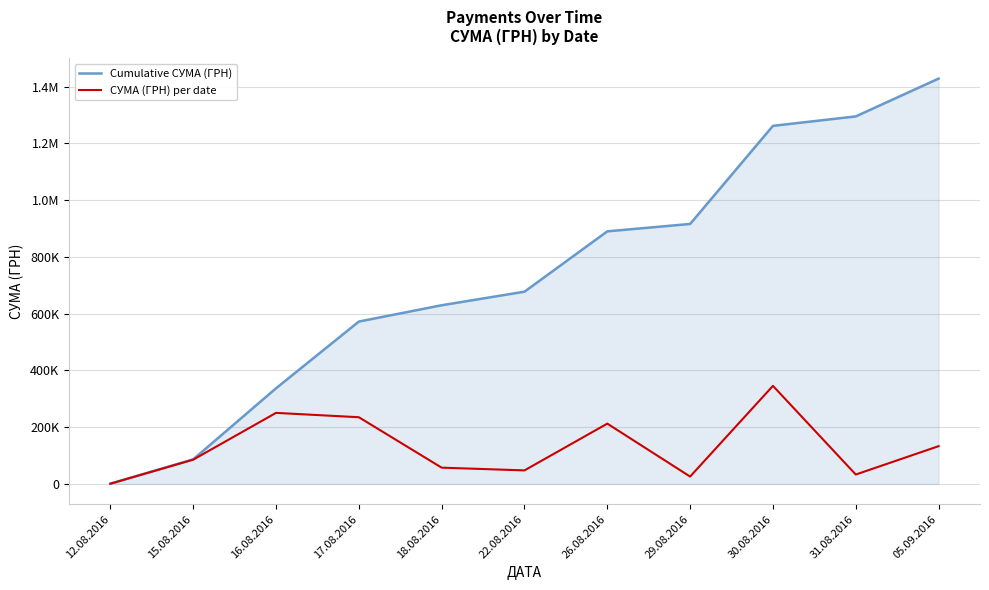

What is the sum of all СУМА (ГРН) per date values?

1428252.1